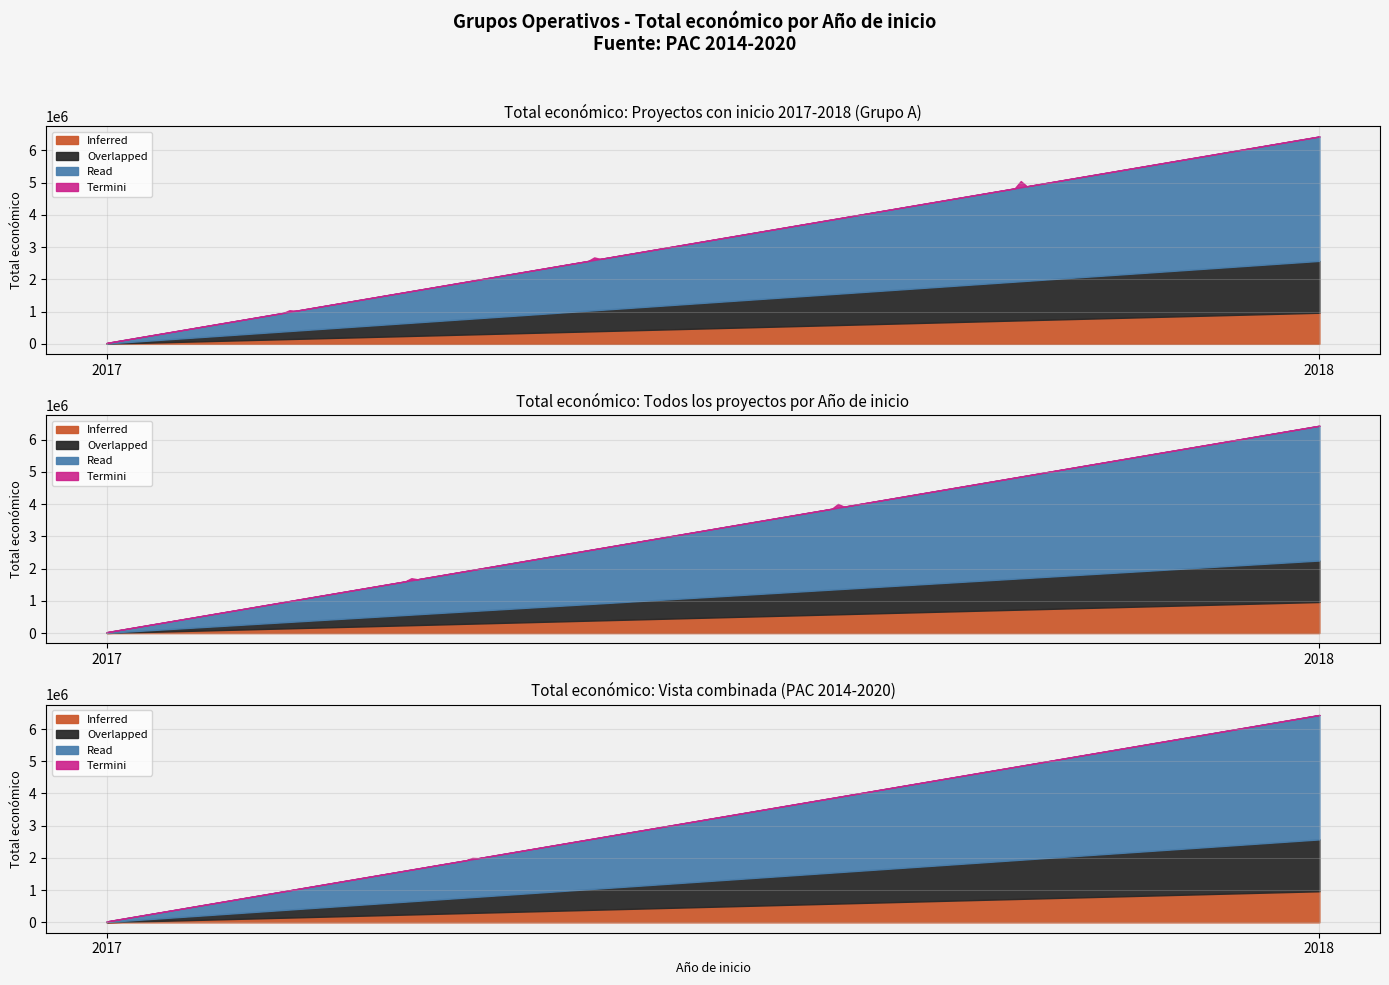

Which has a higher value, 2018 or 2017?

2018